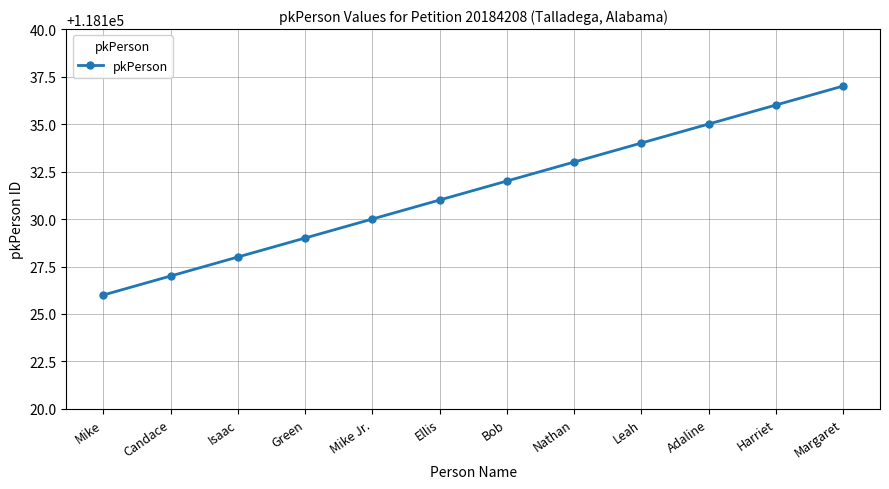

Rank the categories by value from highest to lowest.

Margaret, Harriet, Adaline, Leah, Nathan, Bob, Ellis, Mike Jr., Green, Isaac, Candace, Mike